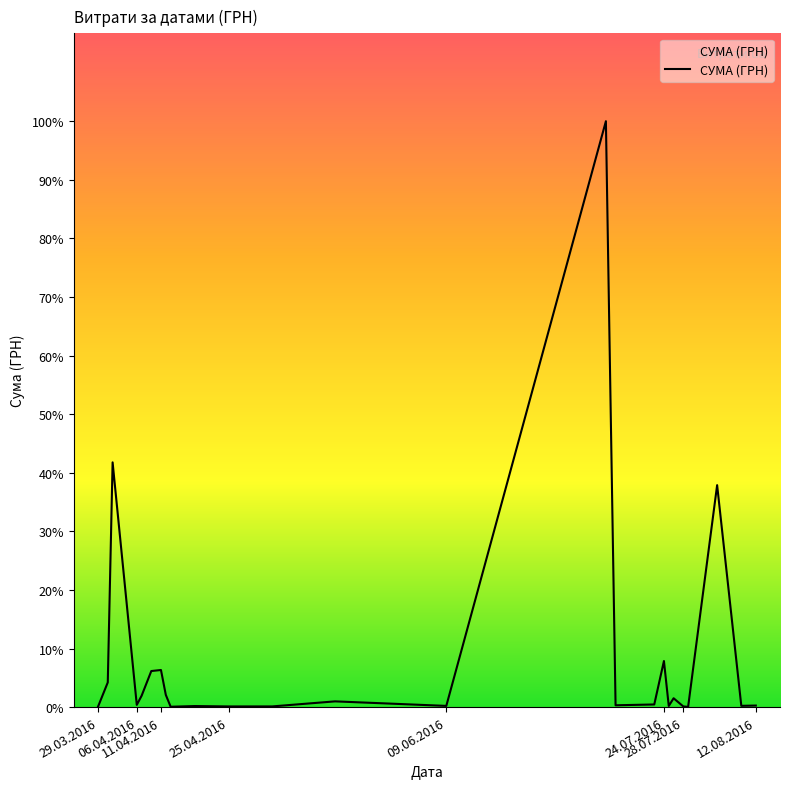

Reading left to right, what are all the values shown in this chart?

295.7	12451.2	123491.9	1111.6	5735.4	18188.5	18716.3	6166.2	173.9	527.8	323.2	339.4	2886.0	600.0	295638.6	909.1	1321.3	23239.2	574.6	4460.0	331.6	97.8	111990.4	633.1	775.0